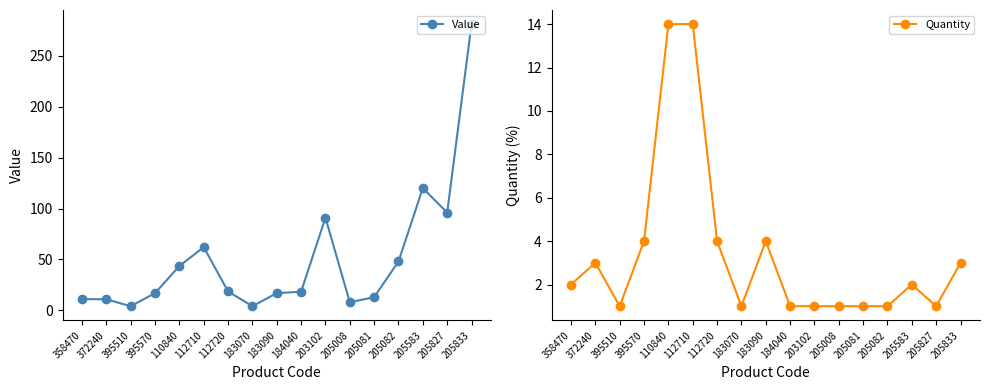

Reading left to right, what are all the values shown in this chart?

Value: 358470=11.1	372240=10.9	395510=4.1	395570=16.9	110840=43.6	112710=62.1	112720=18.6	183070=4.1	183090=16.9	184040=18.4	203102=91.0	205008=8.0	205081=13.0	205082=48.0	205583=120.0	205827=96.0	205833=281.0
Quantity: 358470=2.0	372240=3.0	395510=1.0	395570=4.0	110840=14.0	112710=14.0	112720=4.0	183070=1.0	183090=4.0	184040=1.0	203102=1.0	205008=1.0	205081=1.0	205082=1.0	205583=2.0	205827=1.0	205833=3.0